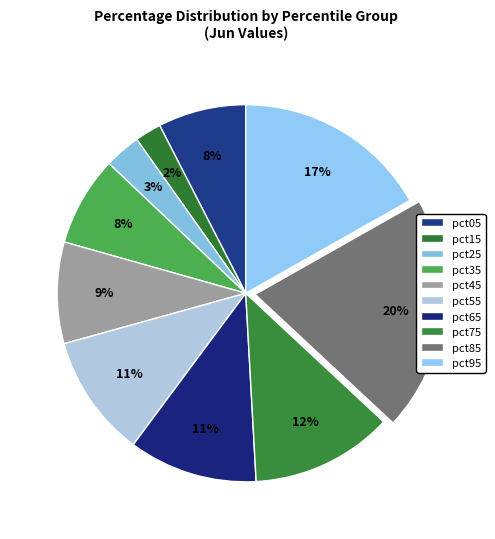

Rank the categories by value from lowest to highest.

pct15, pct25, pct05, pct35, pct45, pct55, pct65, pct75, pct95, pct85